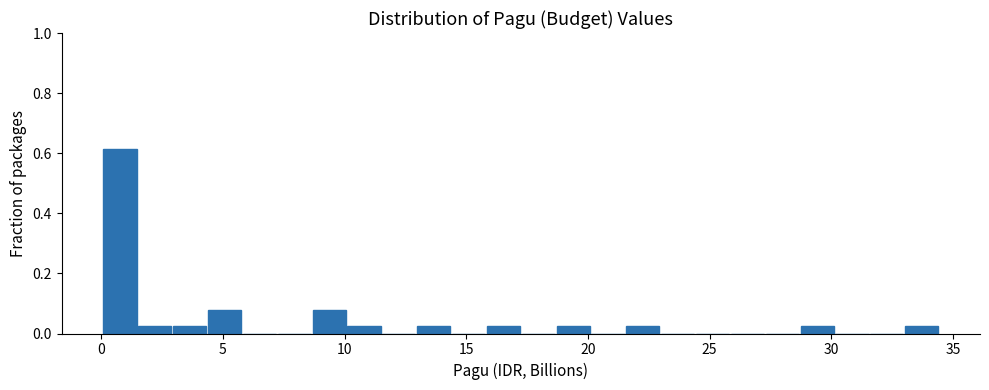

Read against the x-axis, roughly where is the centre of the tallest bar?

1.0